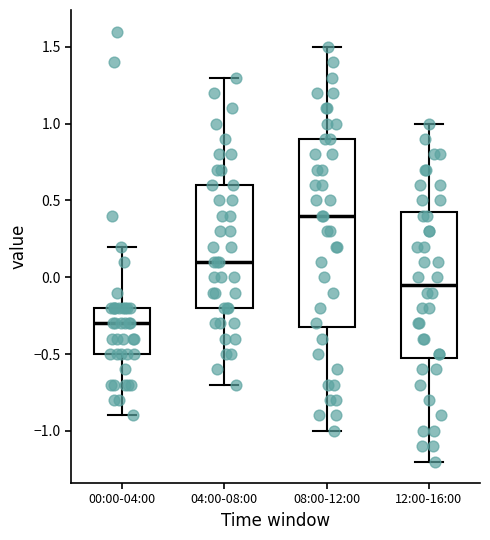

Reading left to right, read every box against the y-axis: the position of its median line, the range the box covers, and the ends of its whiskers. The values are not printed on the chart, so give them approximately, as read against the axis.

00:00-04:00: median -0.30, box -0.50 to -0.20, whiskers -0.90 to 0.20
04:00-08:00: median 0.10, box -0.20 to 0.60, whiskers -0.70 to 1.30
08:00-12:00: median 0.40, box -0.30 to 0.90, whiskers -1.00 to 1.50
12:00-16:00: median -0.05, box -0.50 to 0.45, whiskers -1.20 to 1.00